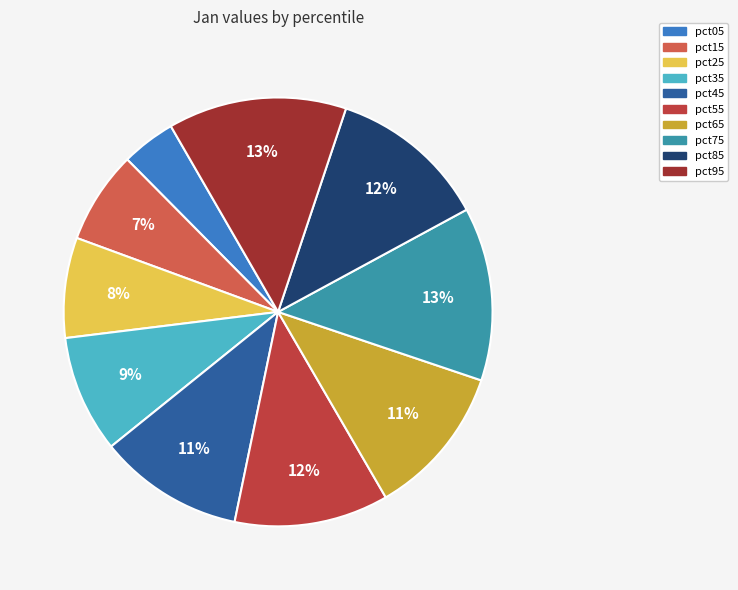

What percentage is the pct85 slice, to the nearest percent?

12%